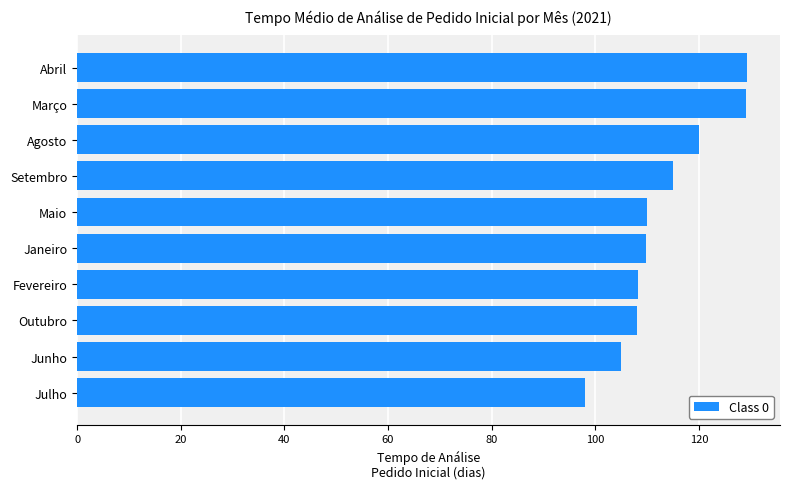

True or false: the data shows 141.5 at Fevereiro.

False